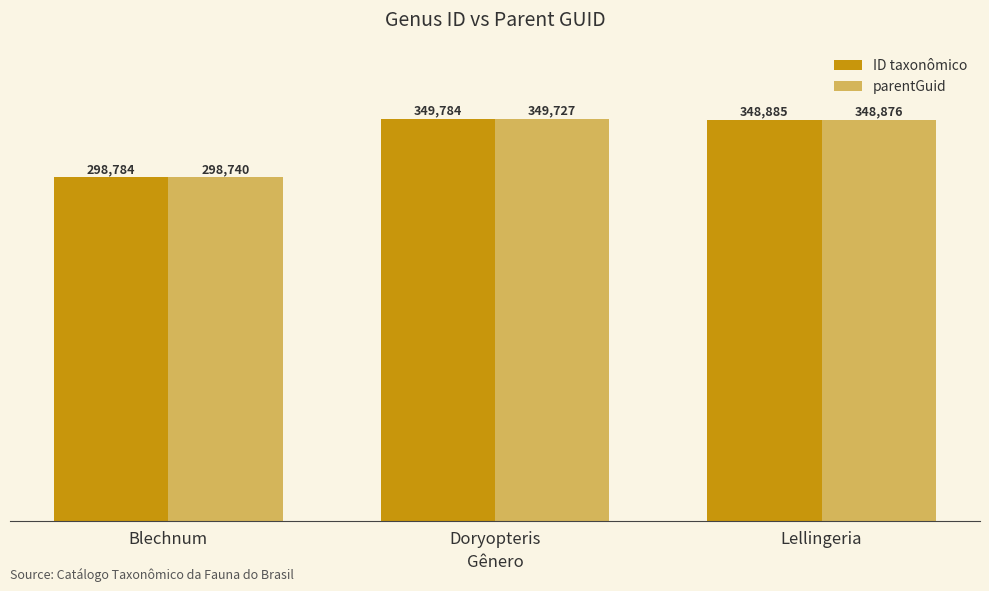

What is the label of the 2nd bar from the left?

Doryopteris